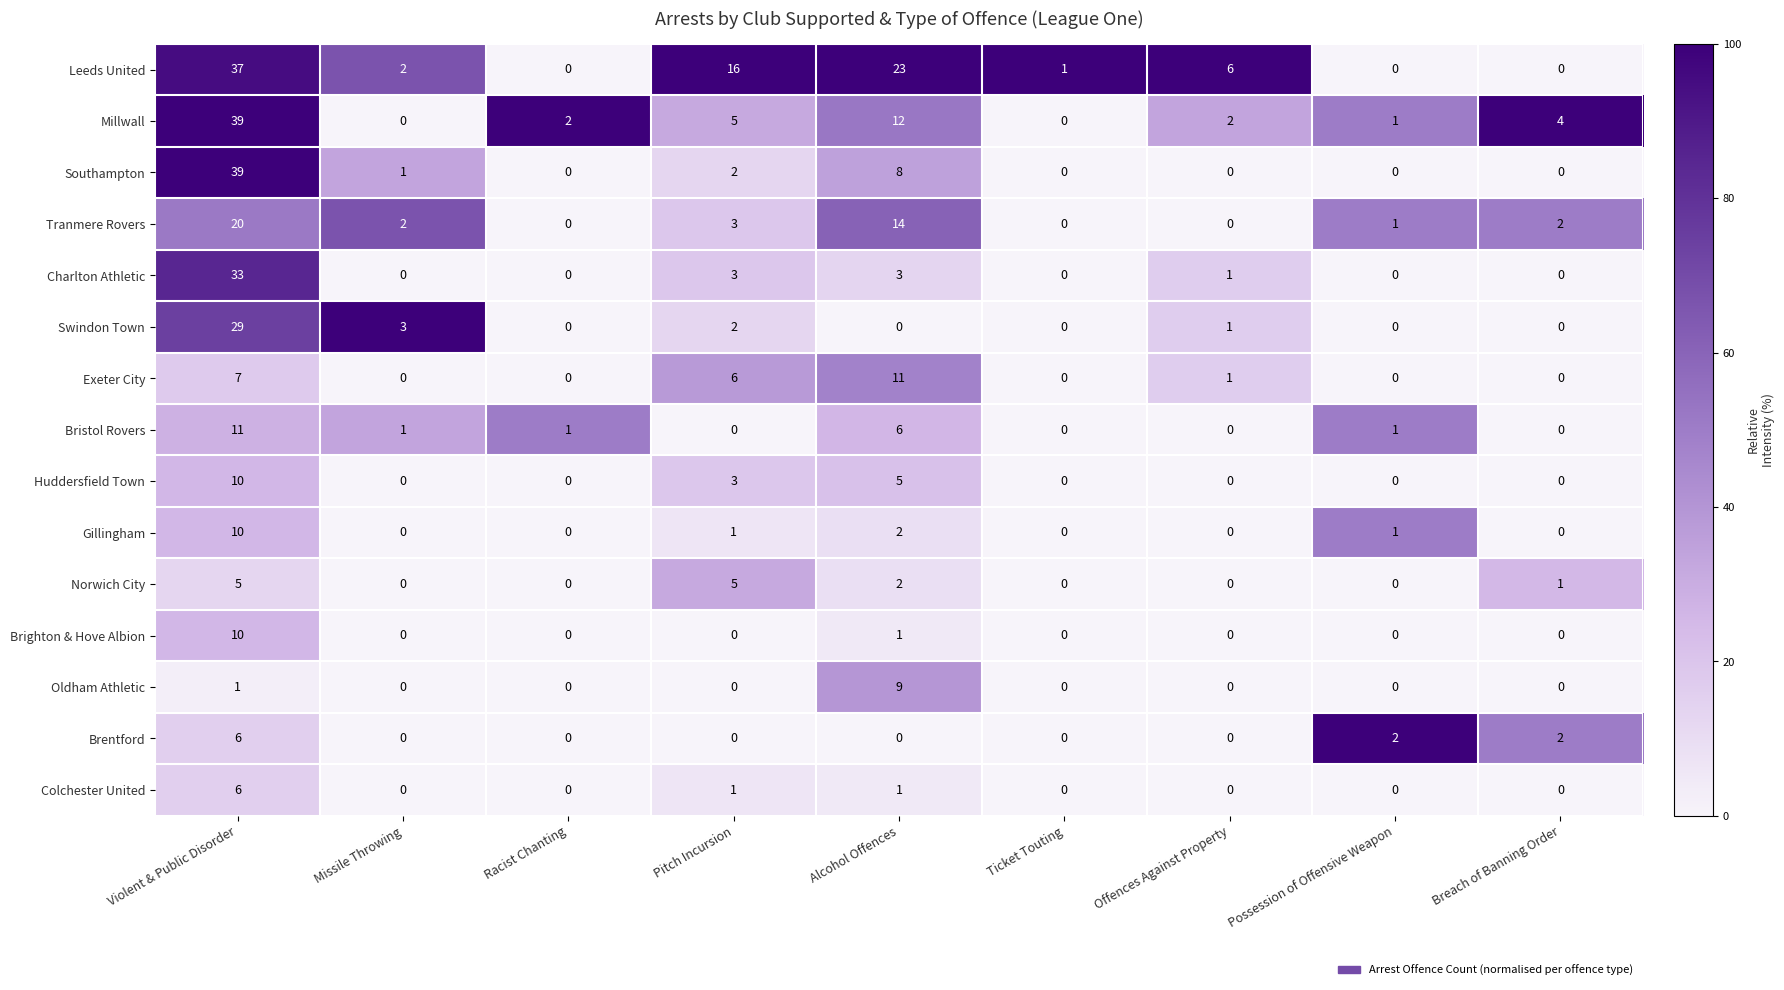

True or false: Brighton & Hove Albion has a value of -4 at Pitch Incursion.

False